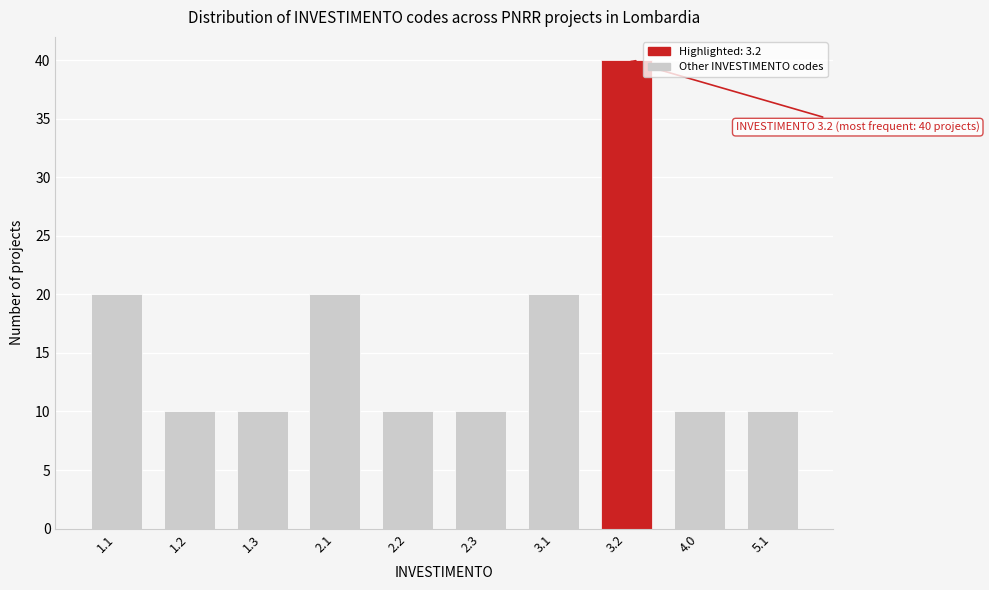

Reading left to right, transcribe all the data shown in this chart.

1.1=20	1.2=10	1.3=10	2.1=20	2.2=10	2.3=10	3.1=20	3.2=40	4.0=10	5.1=10